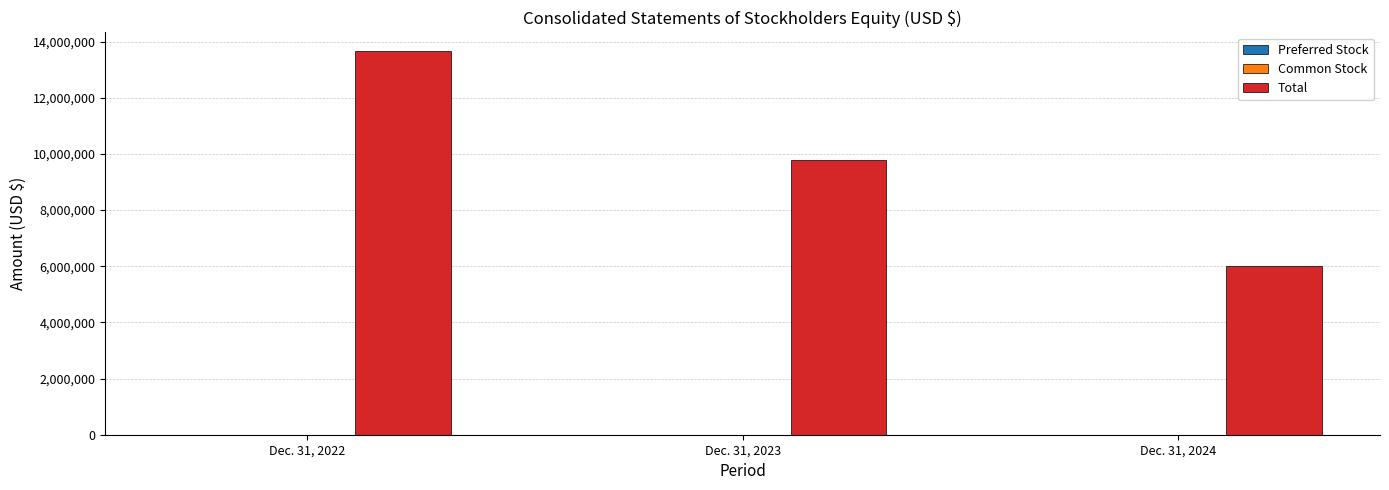

What is the greatest value displayed?

13647134